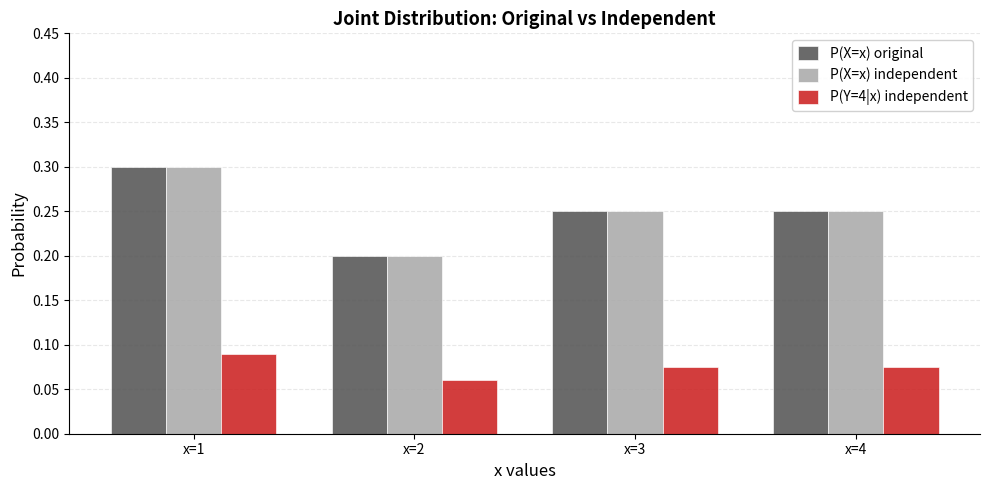

The value of P(X=x) original at x=4 is 0.2. True or false?

True